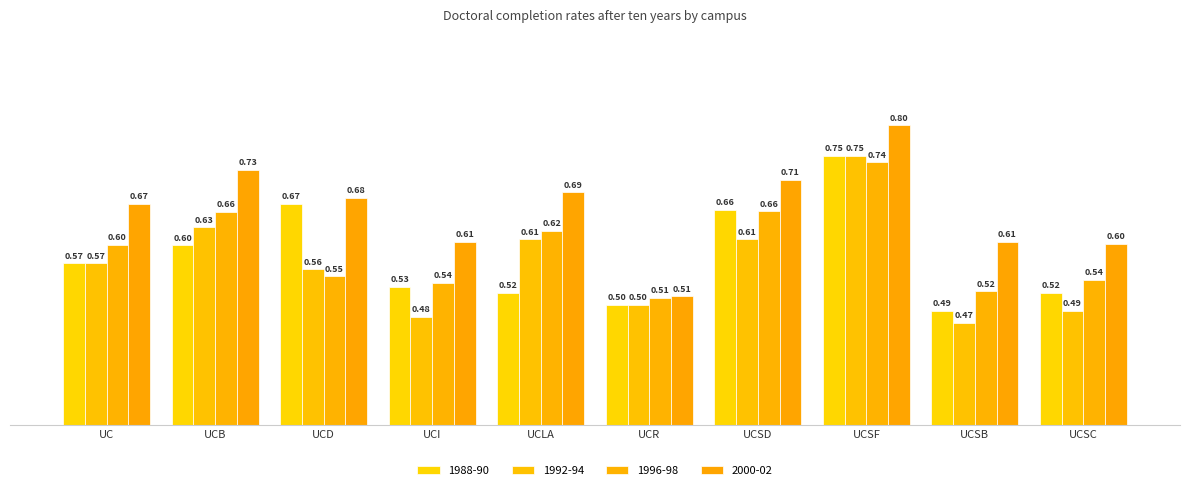

Rank the series by their maximum value, from lowest to highest.

1996-98, 1988-90, 1992-94, 2000-02